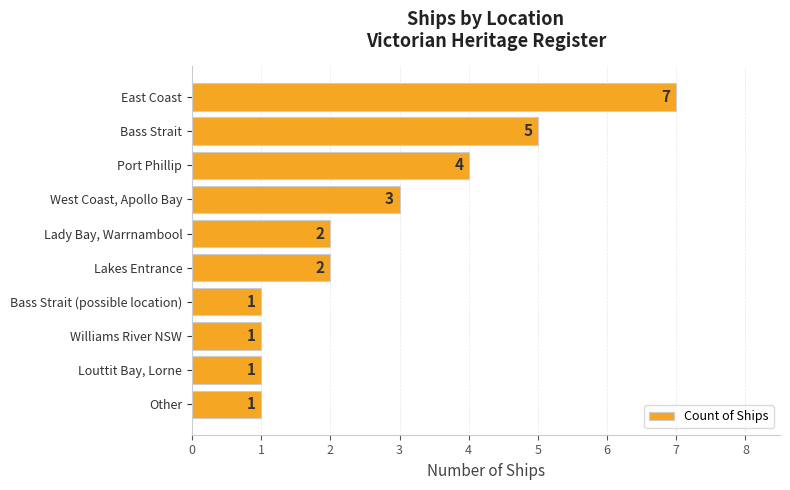

The value at Other is 1. True or false?

True